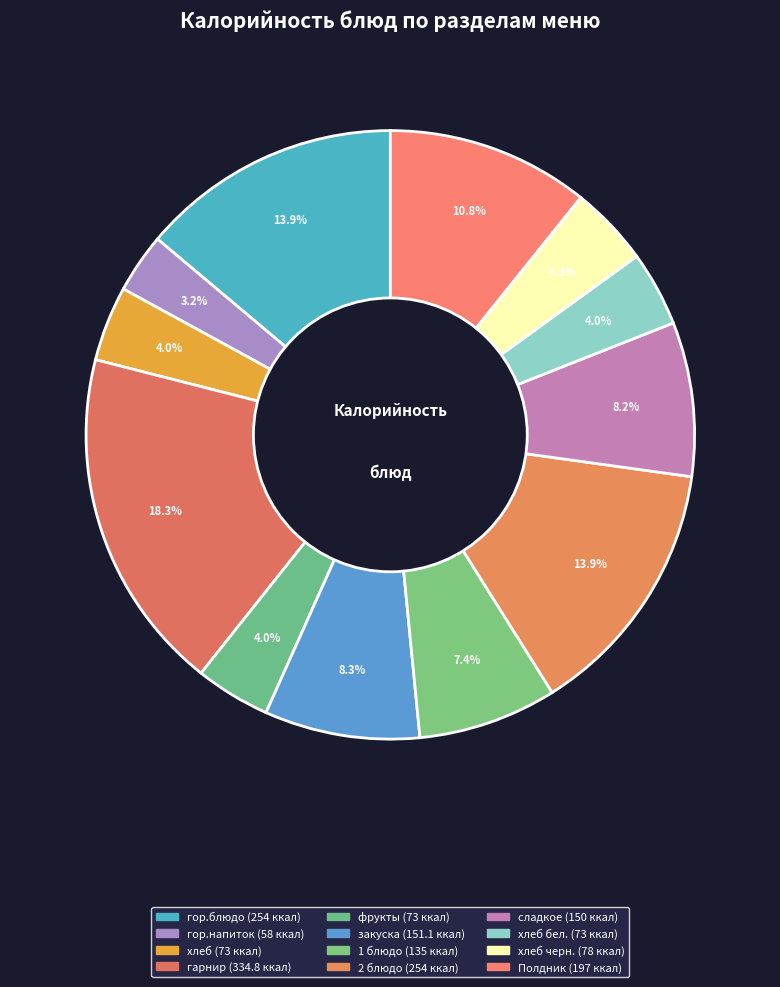

Which category has the biggest portion of the pie?

гарнир